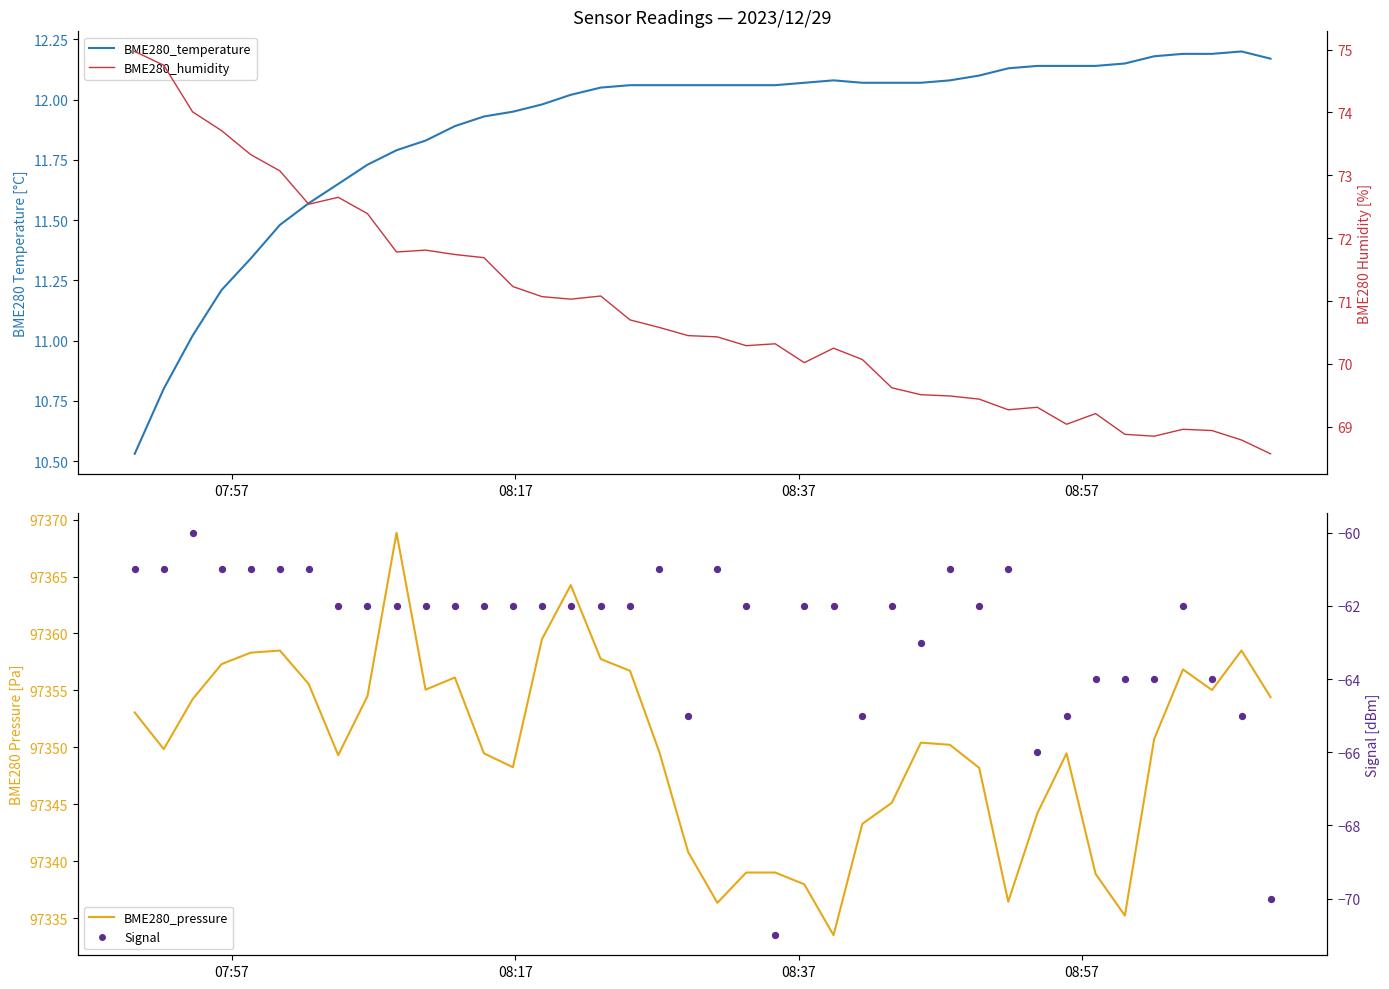

What are all the series names shown in the legend?

BME280_temperature, BME280_pressure, BME280_humidity, Signal